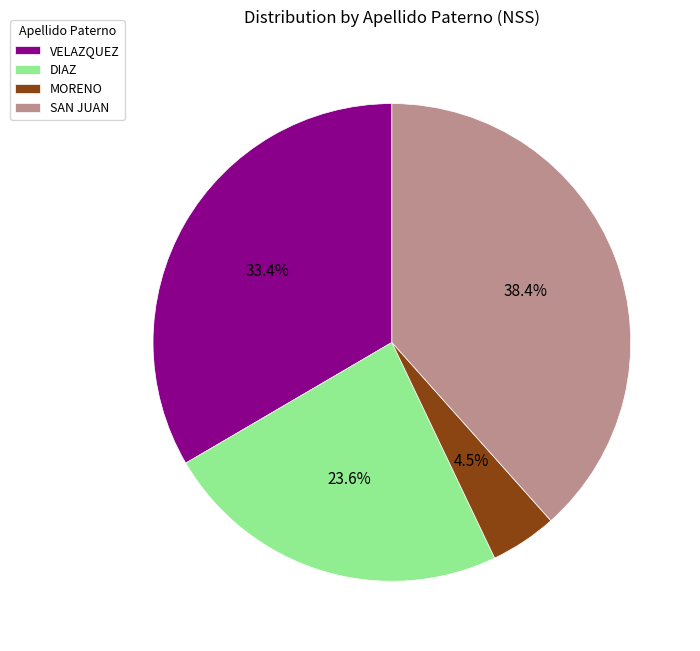

What percentage do VELAZQUEZ and MORENO together represent?

37.9%